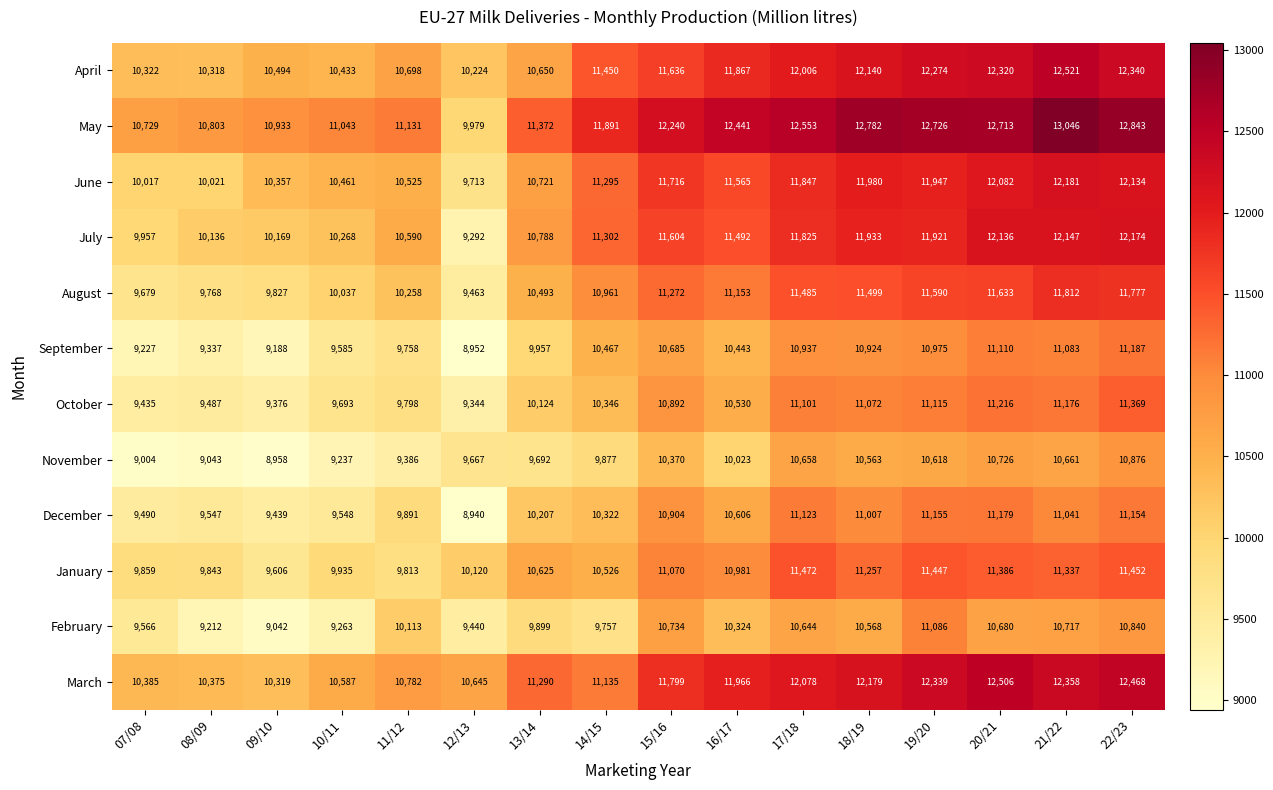

Which series has the widest spread of values?

May